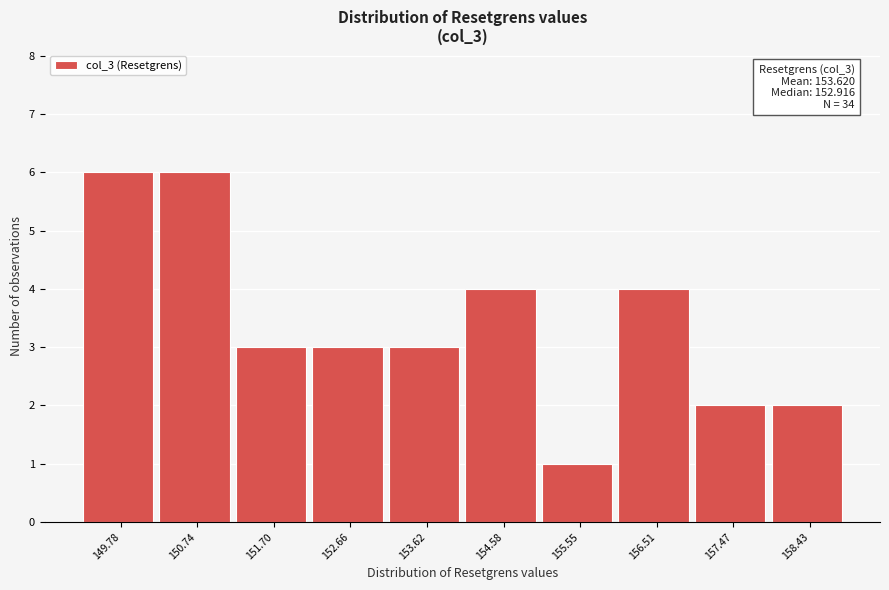

Reading right to left, list all the values displayed in this chart.

2	2	4	1	4	3	3	3	6	6